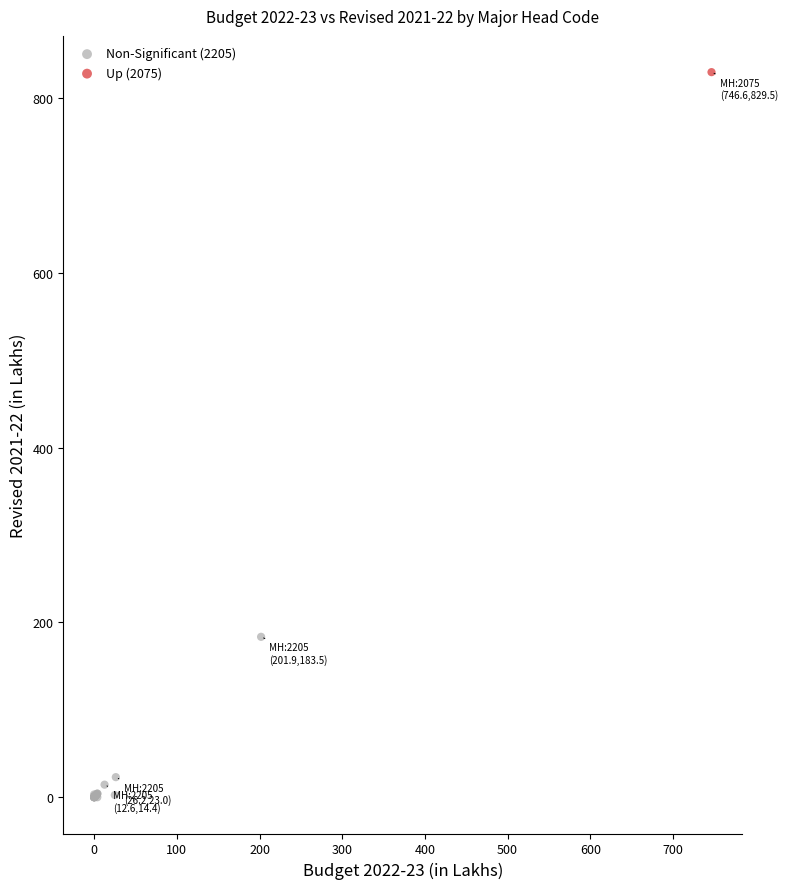

What are all the series names shown in the legend?

Non-Significant (2205), Up (2075)